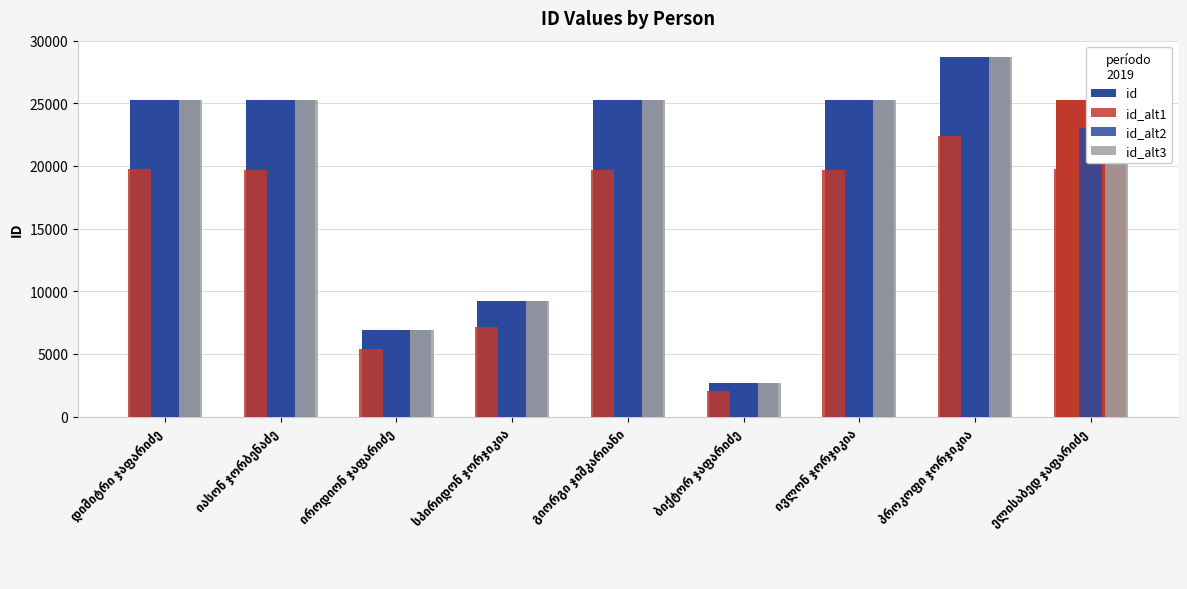

What is the value of the id_alt1 bar at the 3rd from the left?

5379.7